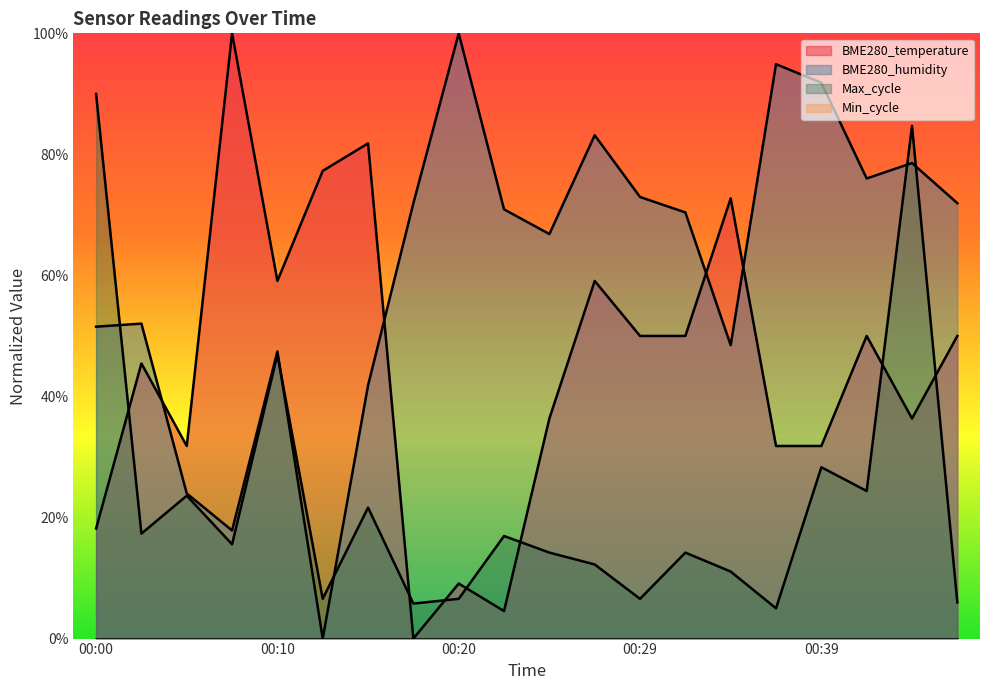

At which category does the chart reach its peak across all series?

00:08